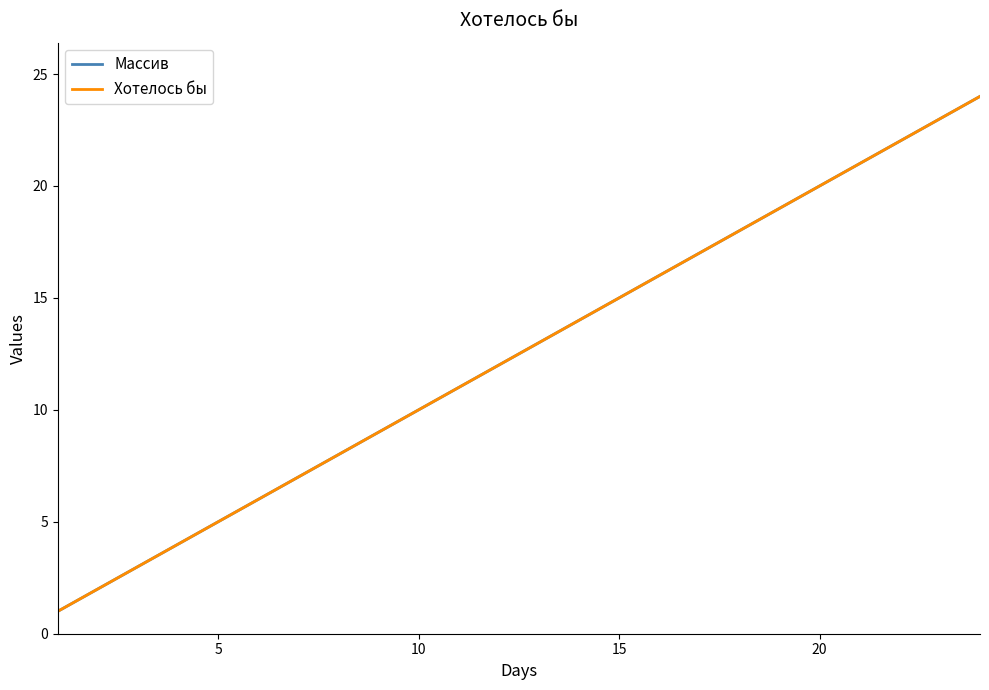

True or false: Массив and Хотелось бы intersect in this chart.

False